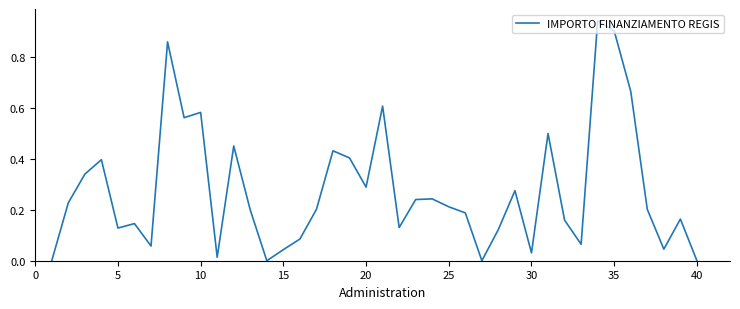

How many lines are shown in the chart?

1